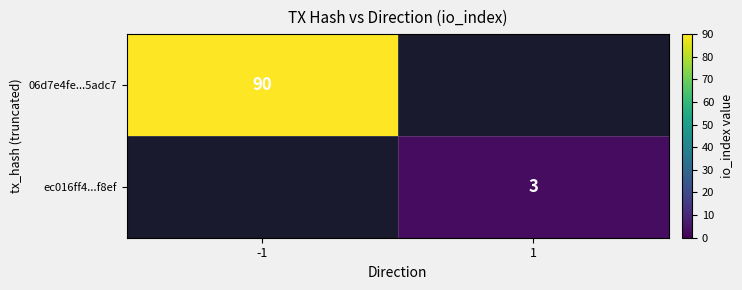

The ec016ff4...f8ef series shows 3 at 1. True or false?

True